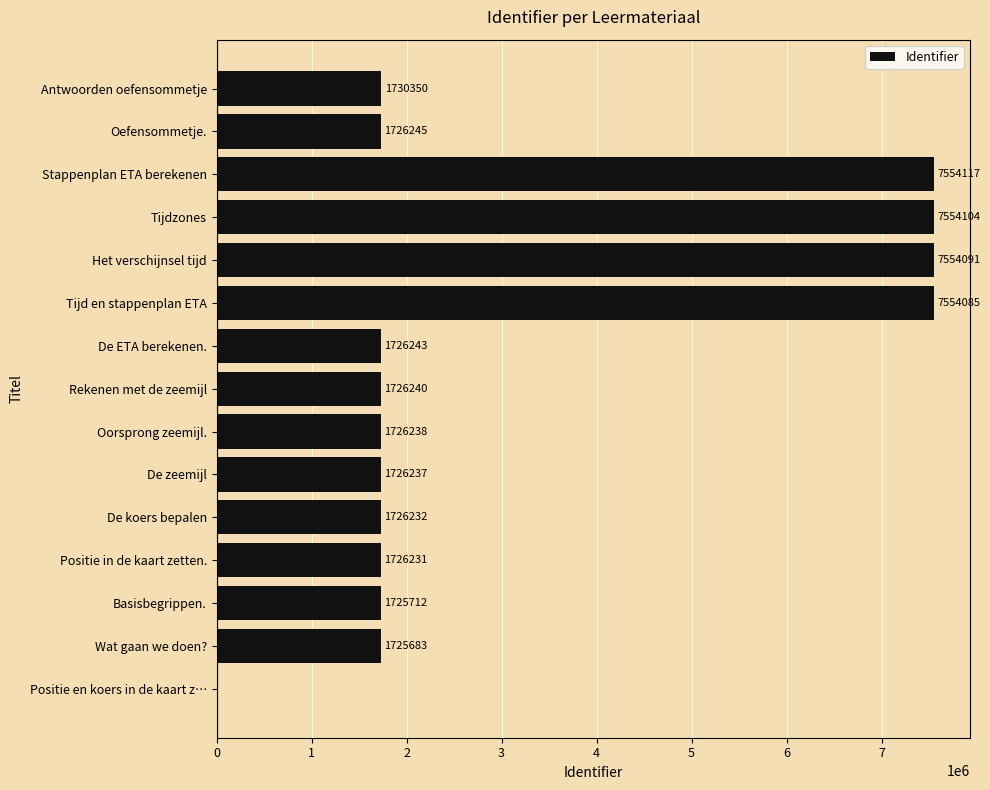

The chart shows a value of 1726240 at Rekenen met de zeemijl. True or false?

True